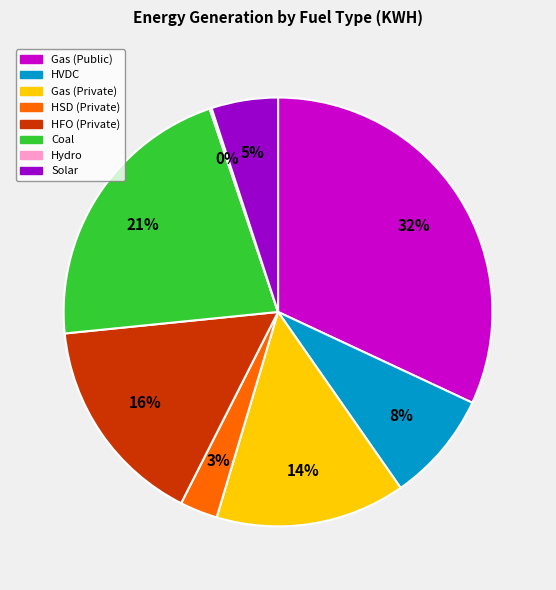

Between Solar and HFO (Private), which is larger?

HFO (Private)